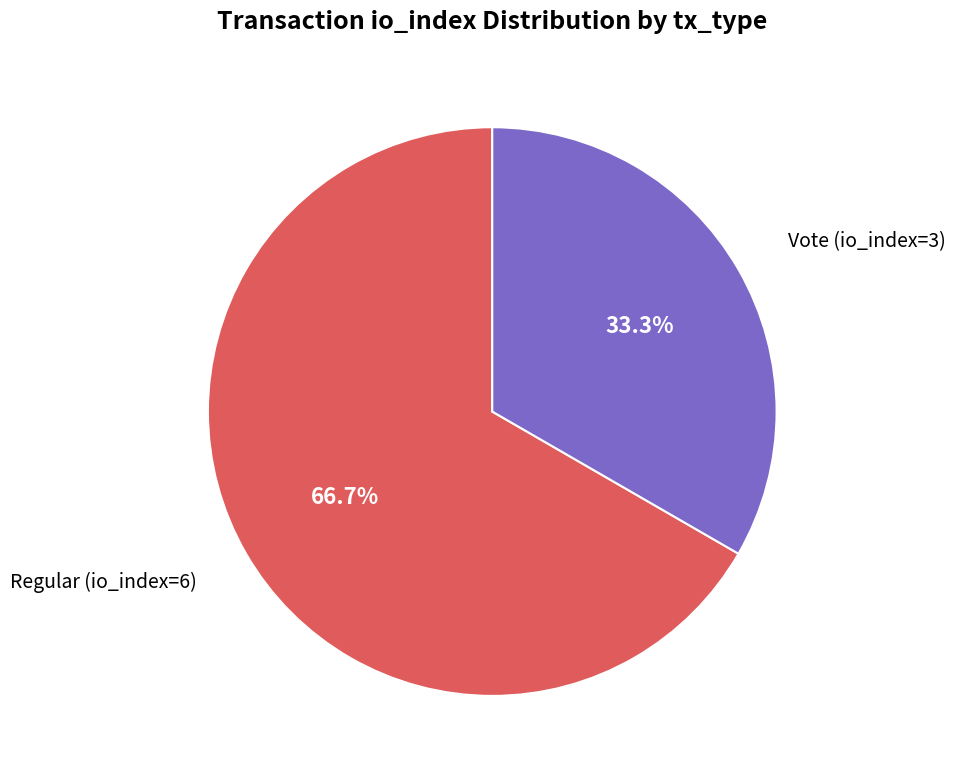

What percentage is the Vote (io_index=3) slice, to the nearest percent?

33%